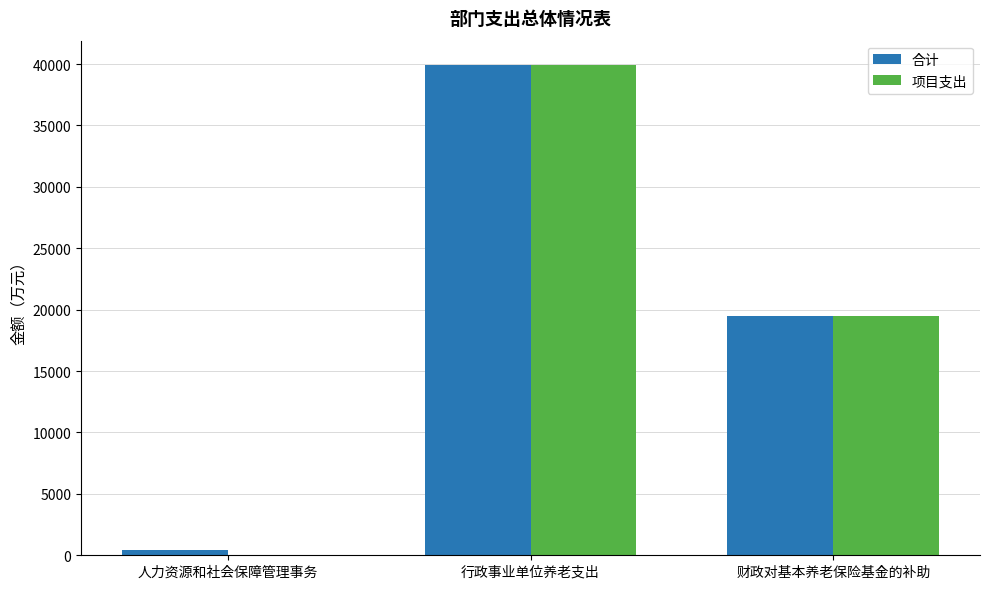

What is the highest value of the 合计 series?

39905.0